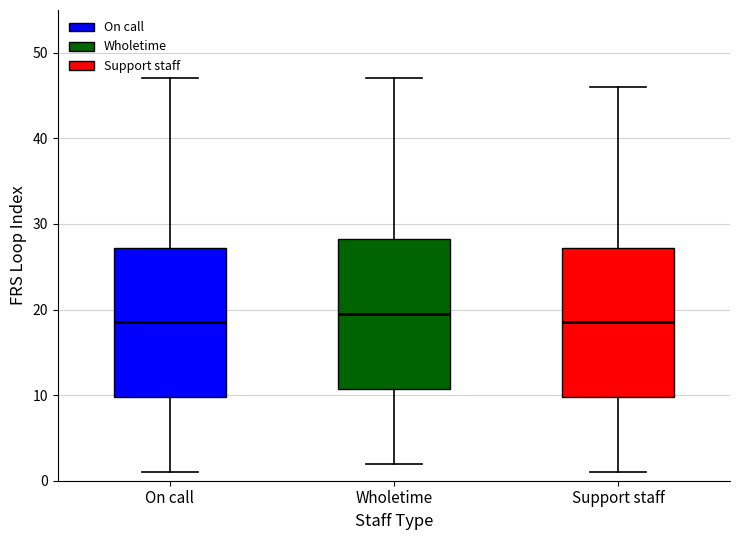

Where is the lower edge of the box for Wholetime on the y-axis? The values are not printed on the chart, so give them approximately, as read against the axis.

11